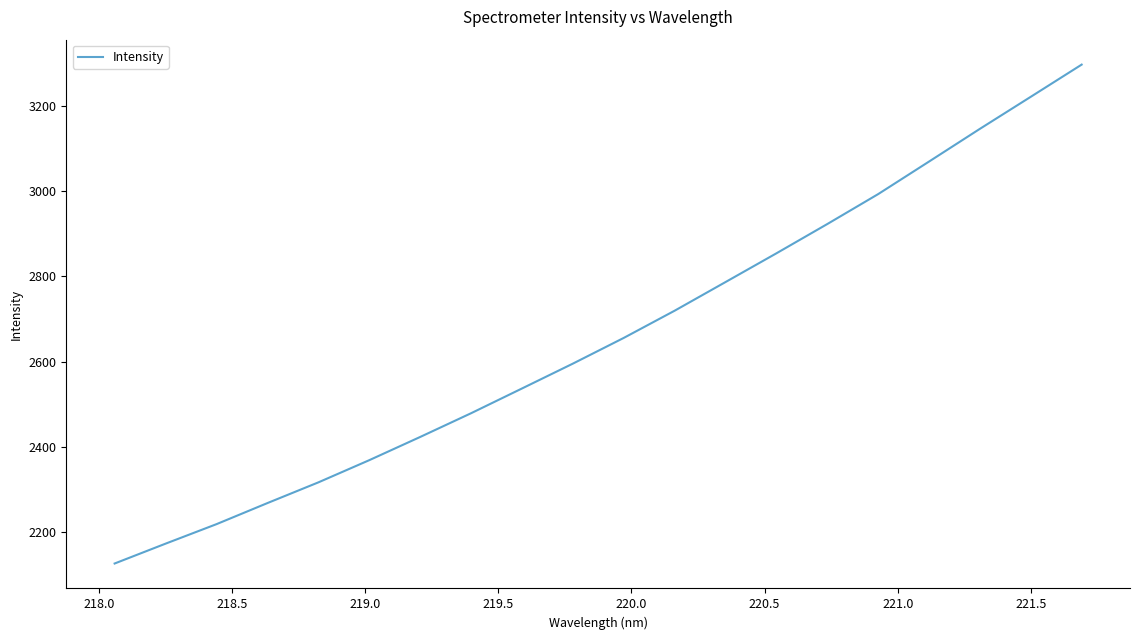

What is the minimum value shown in the chart?

2126.1